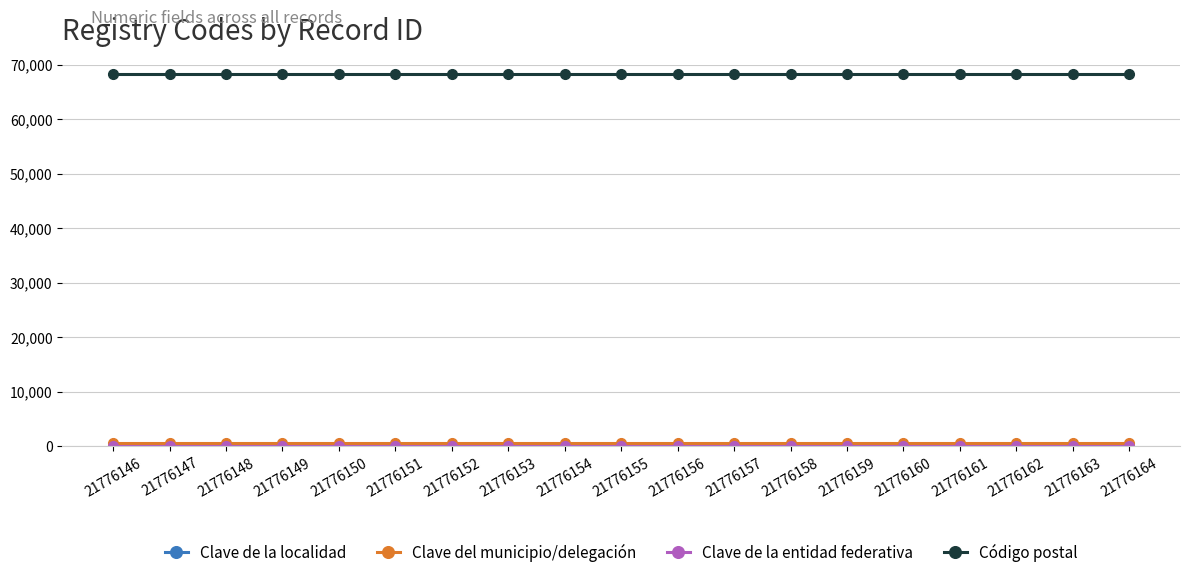

True or false: Código postal and Clave de la entidad federativa intersect in this chart.

False